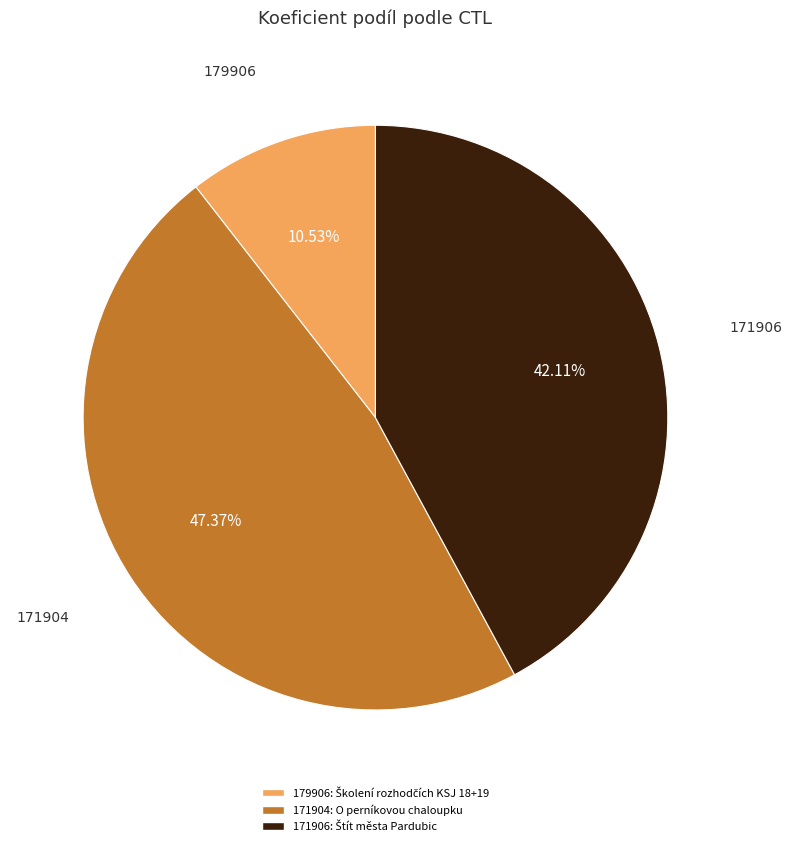

The 171904 slice represents 60% of the pie. True or false?

False